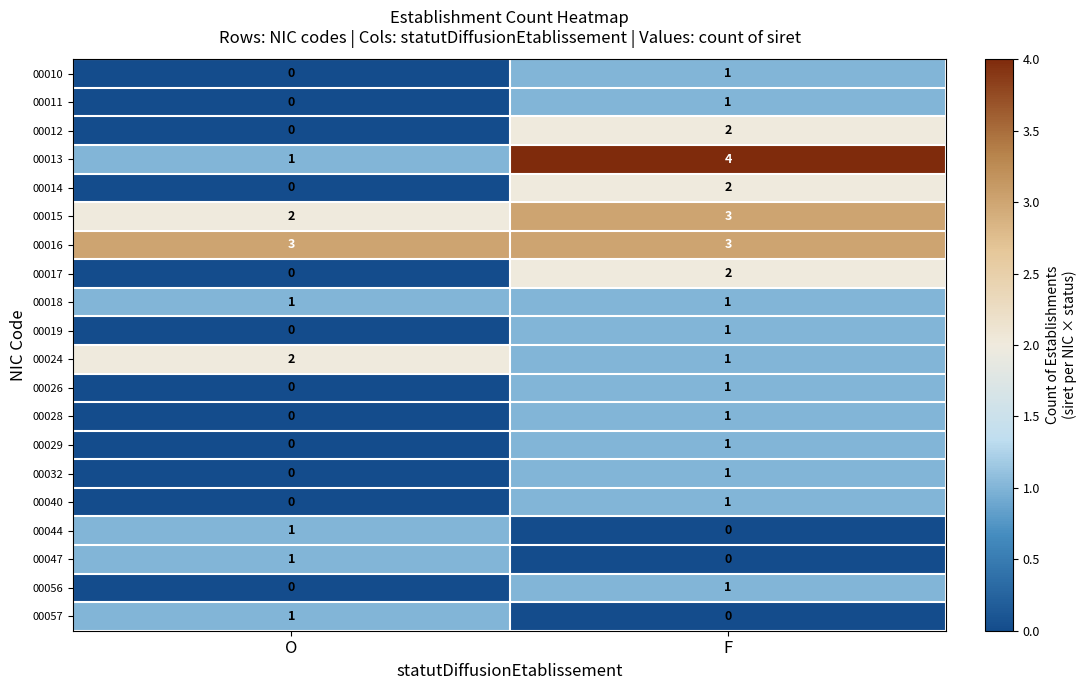

The 00040 series shows 2 at F. True or false?

False